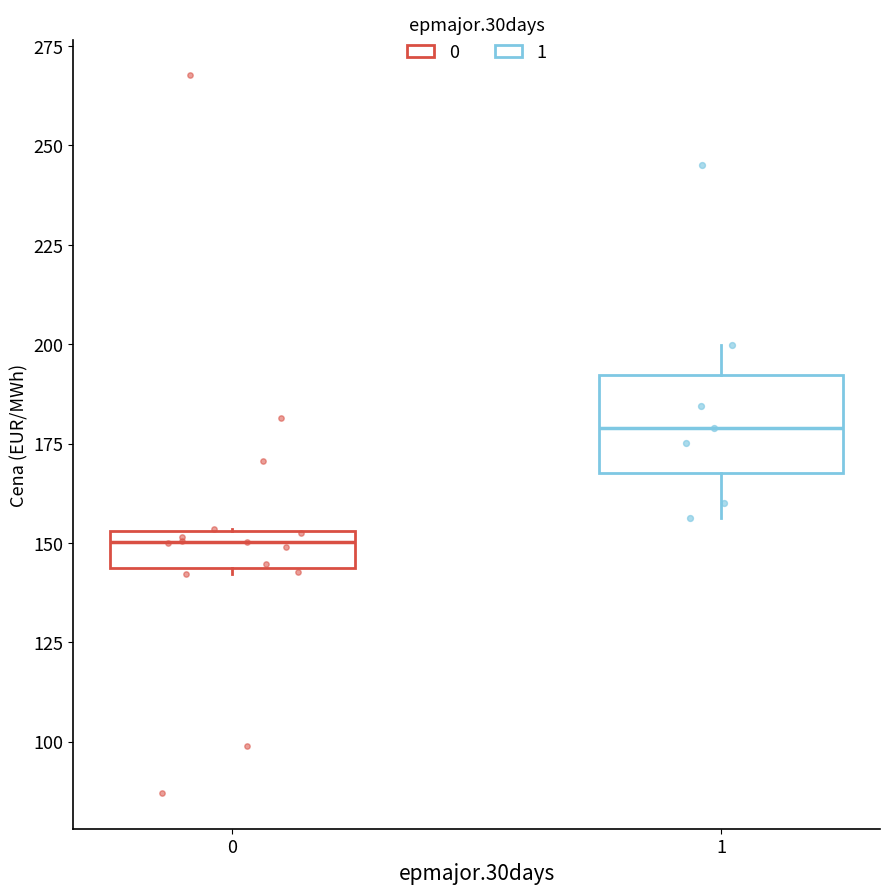

Reading left to right, transcribe this box plot: for each box, give where its median line is, the range the box spans, and where its two whiskers end, as read against the y-axis. The values are not printed on the chart, so give them approximately, as read against the axis.

0: median 150, box 145 to 155, whiskers 140 to 155
1: median 180, box 170 to 190, whiskers 155 to 200